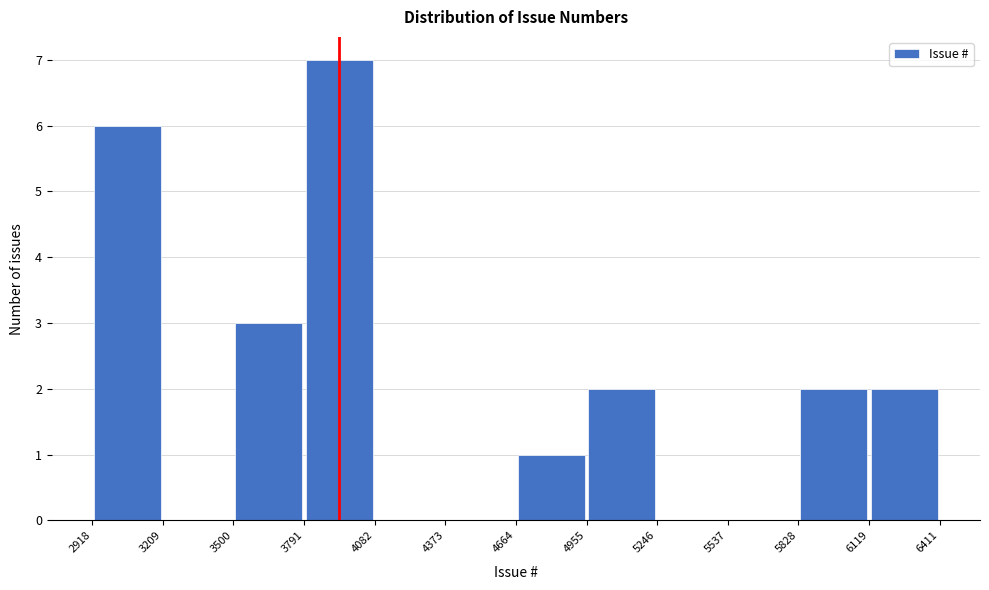

What is the height of the bar covering 3500 to 3791 on the x-axis? The values are not printed on the chart, so give them approximately, as read against the axis.

3